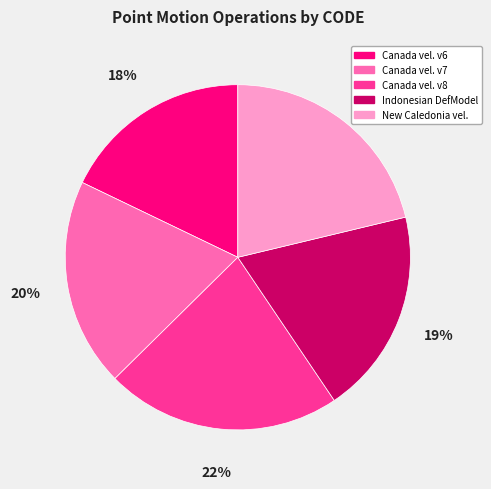

Is there any slice that represents more than half of the pie?

No